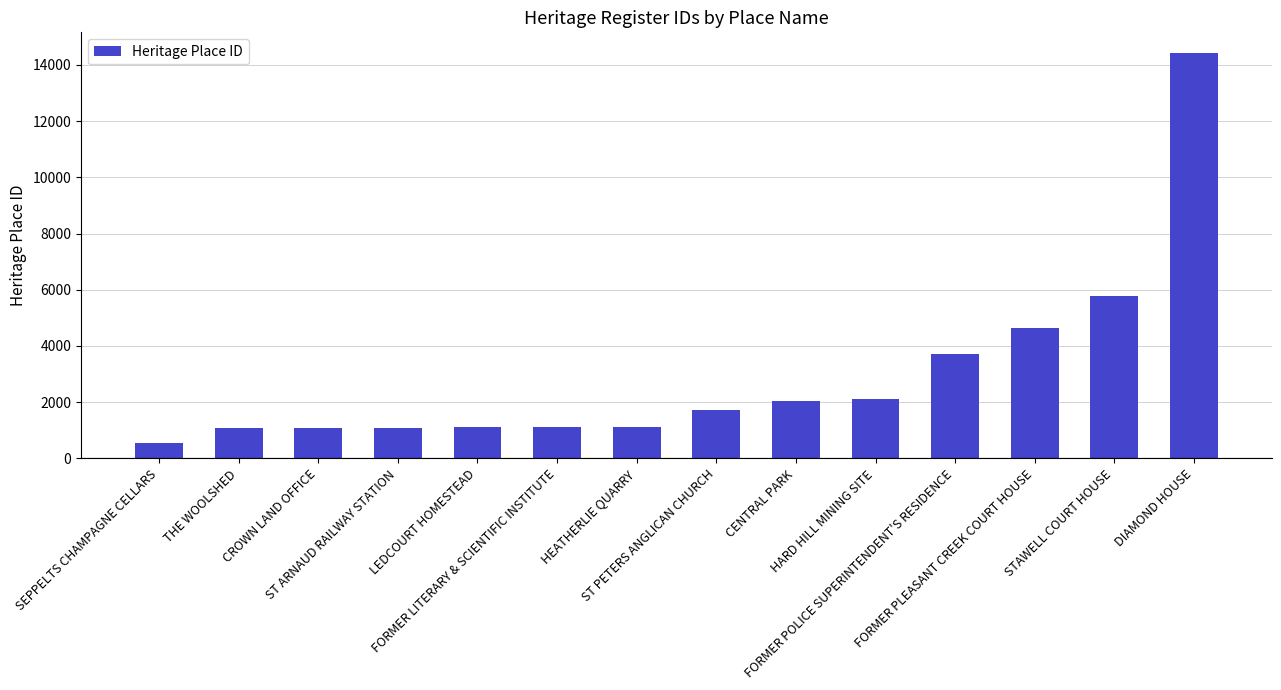

What is the value of the 4th bar from the left?

1088